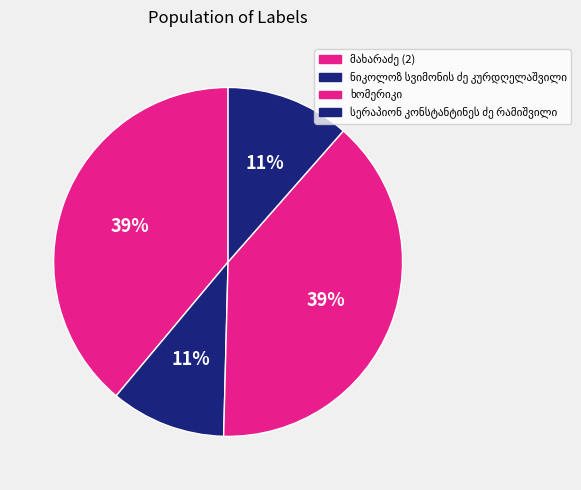

True or false: მახარაძე (2) accounts for 39% of the total.

True